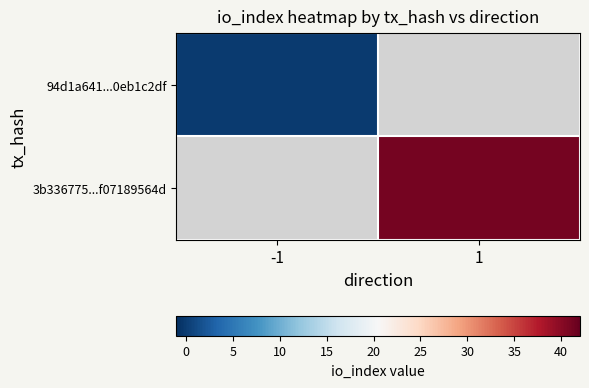

Rank the categories by 3b336775...f07189564d value from highest to lowest.

-1, 1